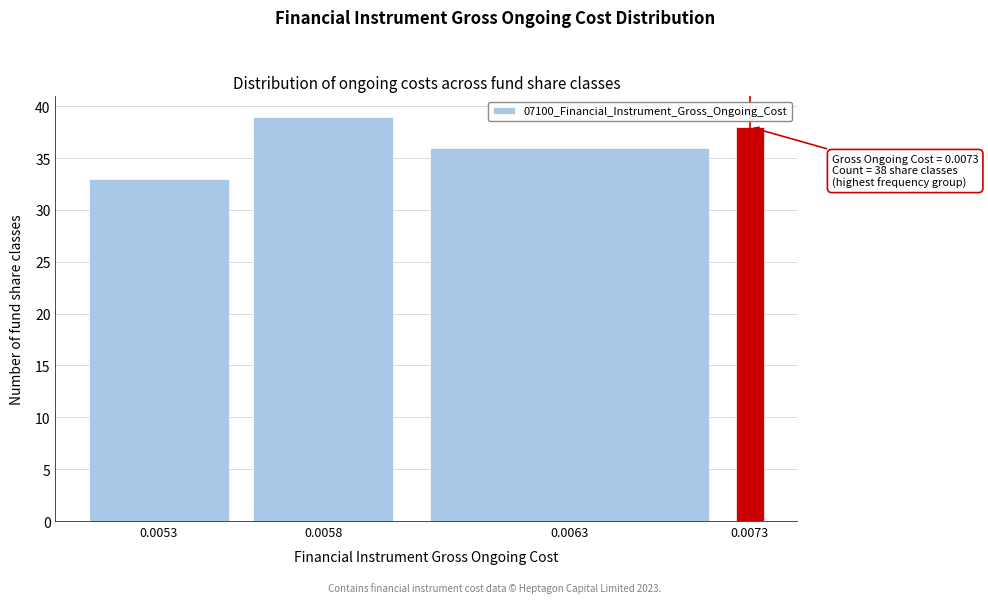

Reading right to left, transcribe all the data shown in this chart.

0.0073=38	0.0063=36	0.0058=39	0.0053=33